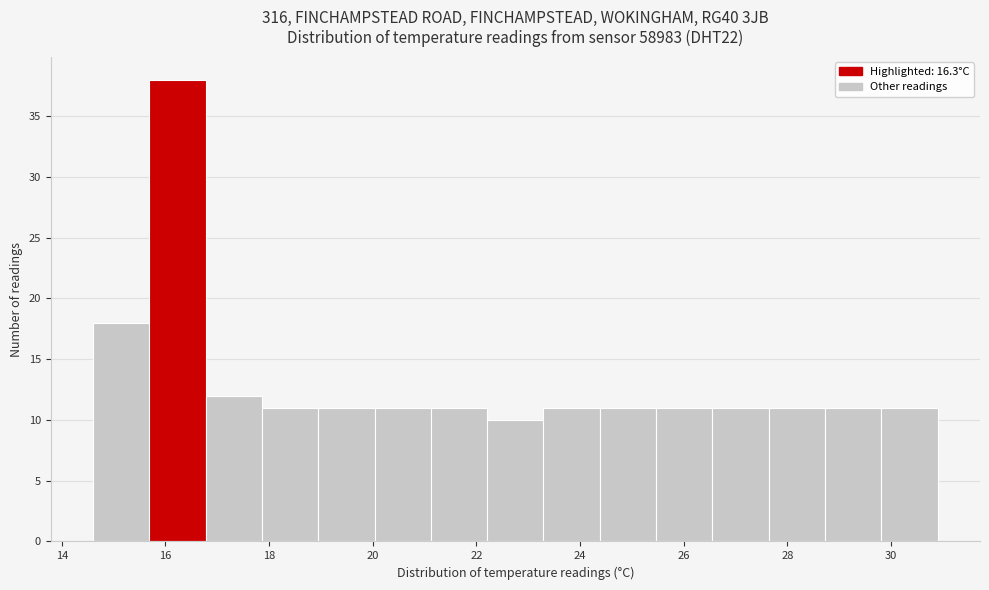

Reading left to right, list every bar in this chart as the range it spans on the x-axis followed by its height. Neither the bar edges nor the heights are printed on the chart, so give them approximately, as read against the axes.

14.6 to 15.6: 18
15.6 to 16.8: 38
16.8 to 17.8: 12
17.8 to 19.0: 11
19.0 to 20.0: 11
20.0 to 21.2: 11
21.2 to 22.2: 11
22.2 to 23.2: 10
23.2 to 24.4: 11
24.4 to 25.4: 11
25.4 to 26.6: 11
26.6 to 27.6: 11
27.6 to 28.8: 11
28.8 to 29.8: 11
29.8 to 31.0: 11